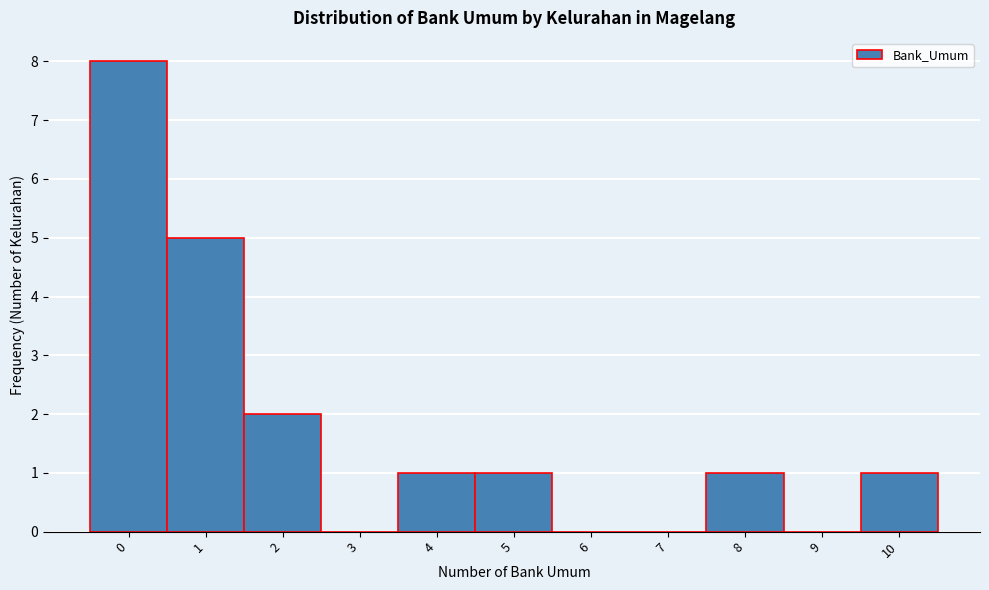

Reading right to left, transcribe all the data shown in this chart.

10=1	9=0	8=1	7=0	6=0	5=1	4=1	3=0	2=2	1=5	0=8